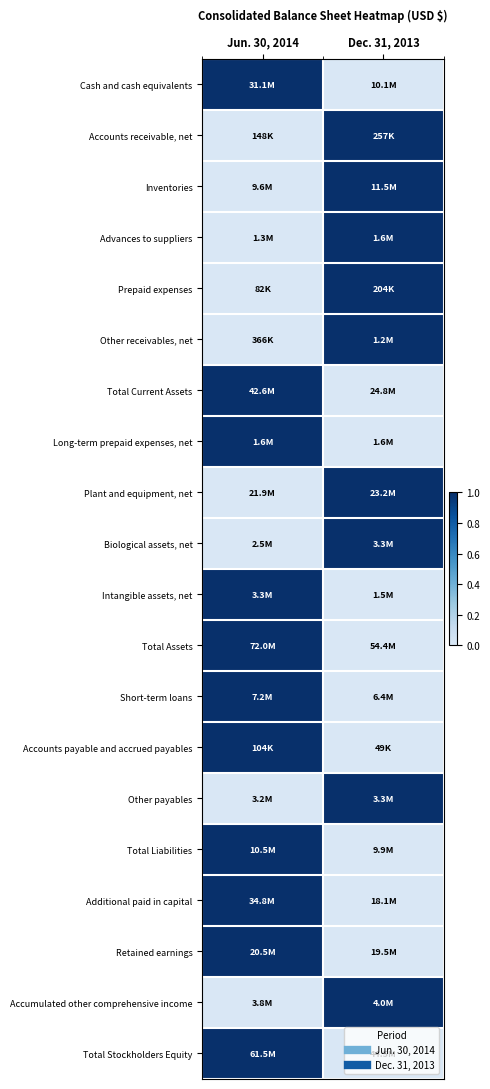

Between Jun. 30, 2014 and Dec. 31, 2013, which is larger?

Jun. 30, 2014